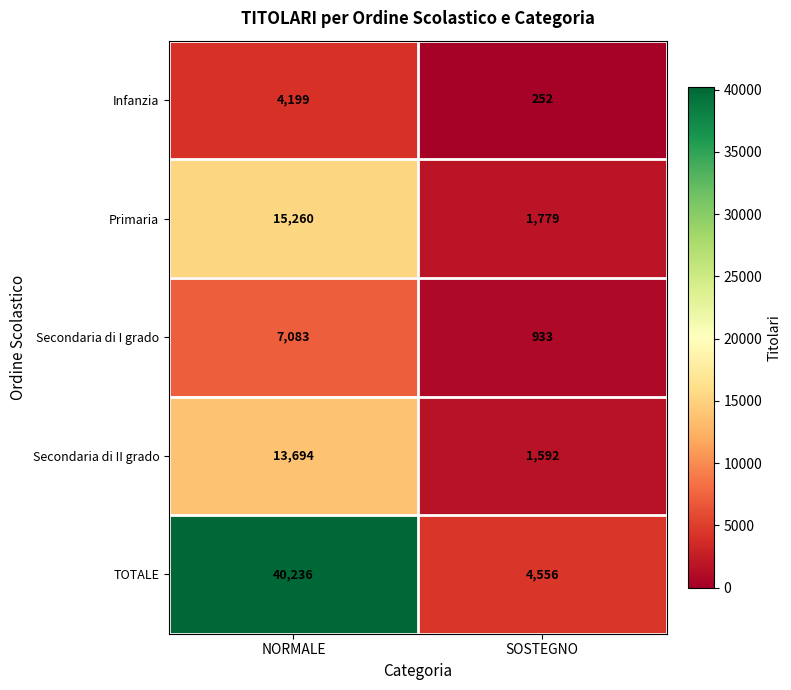

Reading right to left, list all the values displayed in this chart.

Infanzia: 252	4199
Primaria: 1779	15260
Secondaria di I grado: 933	7083
Secondaria di II grado: 1592	13694
TOTALE: 4556	40236